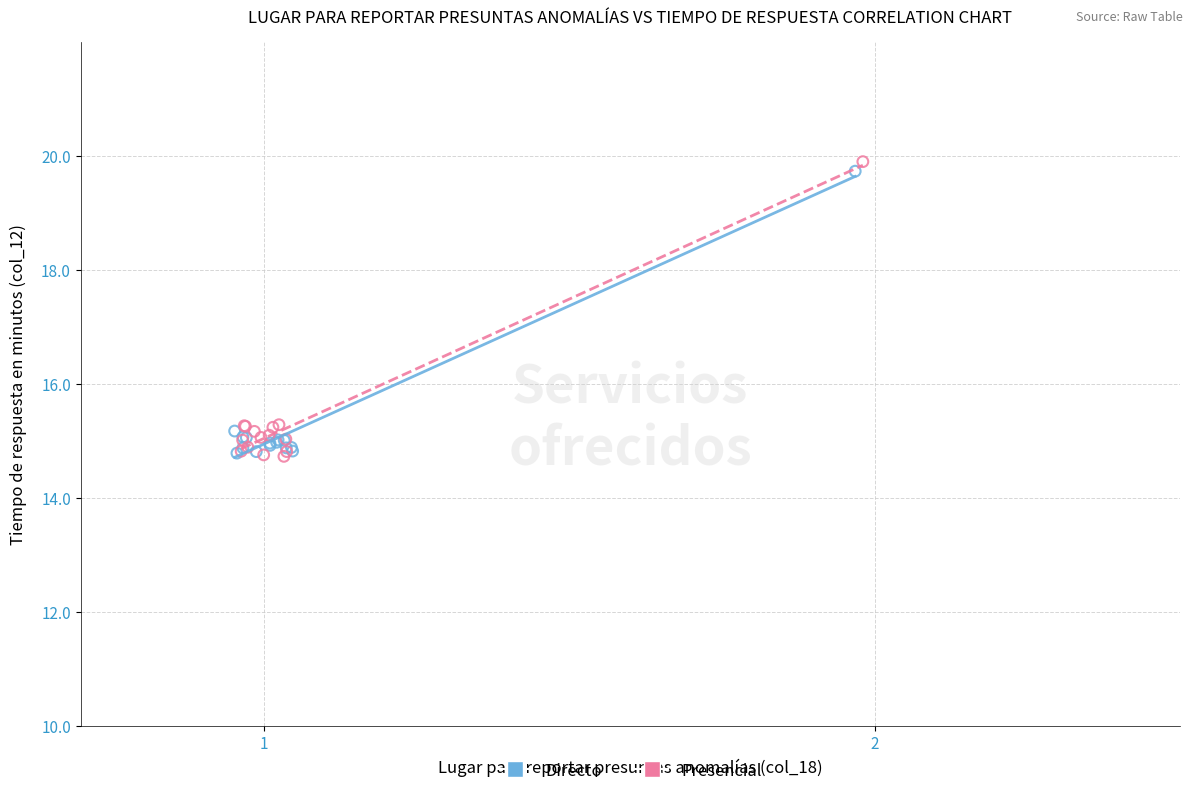

Which series has the largest Y range (max minus min)?

Presencial